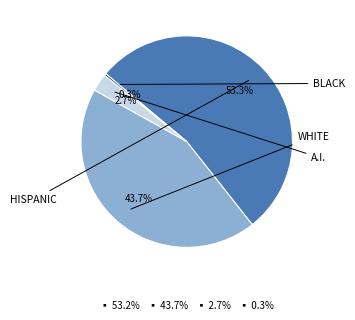

Is there any slice that represents more than half of the pie?

Yes